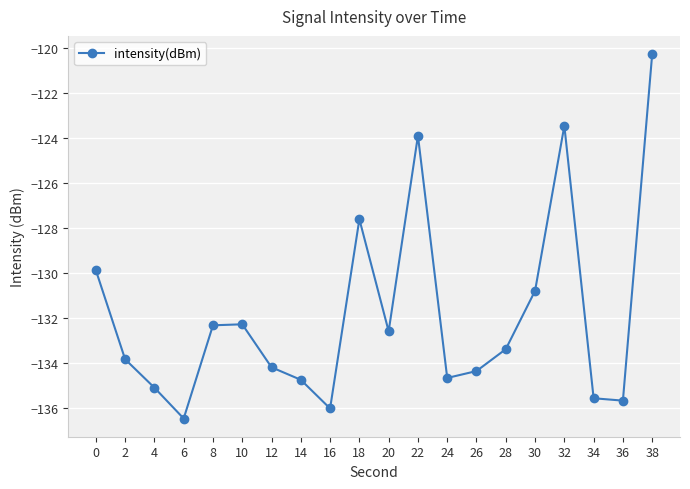

True or false: the data shows -136.0 at 16.

True